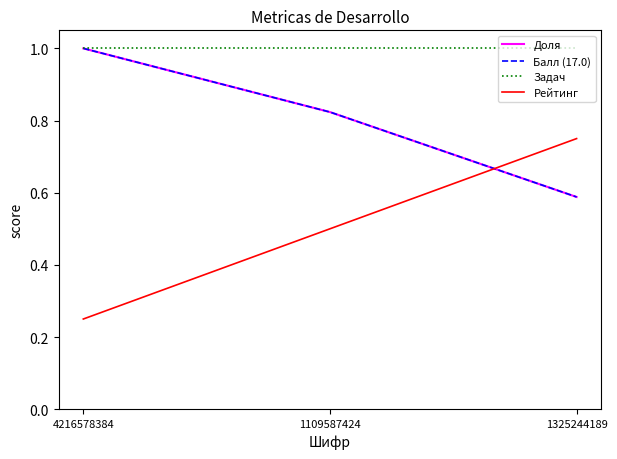

Rank the categories by Доля value from lowest to highest.

1325244189, 1109587424, 4216578384